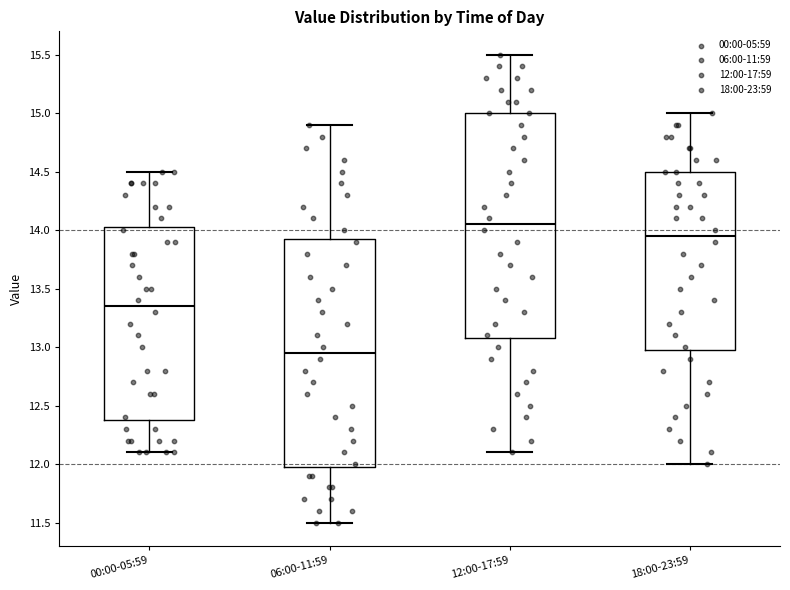

Where does the lower whisker of the box for 06:00-11:59 end on the y-axis? The values are not printed on the chart, so give them approximately, as read against the axis.

11.50